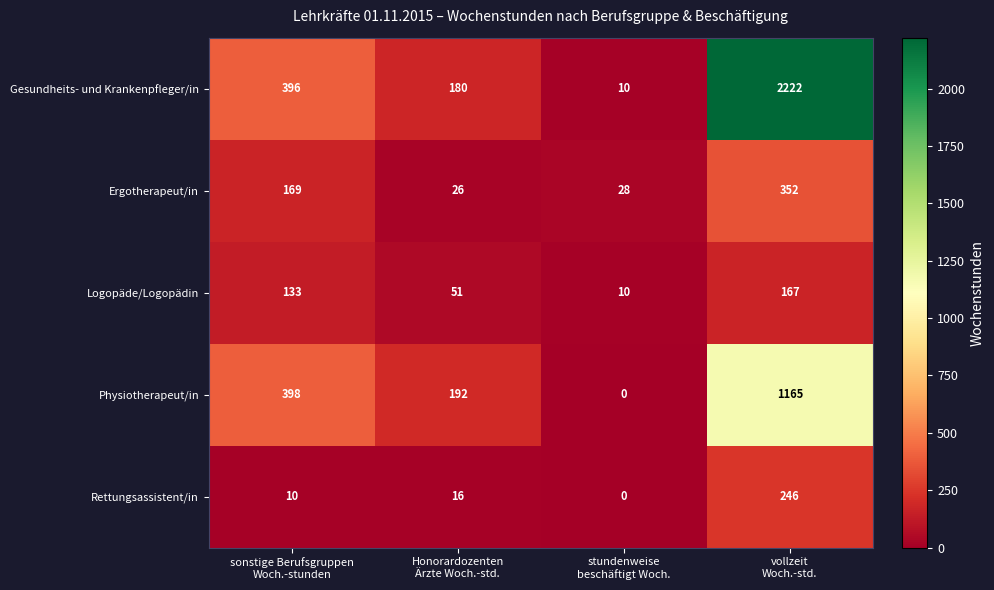

Reading right to left, extract all data points from this chart.

Gesundheits- und Krankenpfleger/in: 2222	10	180	396
Ergotherapeut/in: 352	28	26	169
Logopäde/Logopädin: 167	10	51	133
Physiotherapeut/in: 1165	0	192	398
Rettungsassistent/in: 246	0	16	10